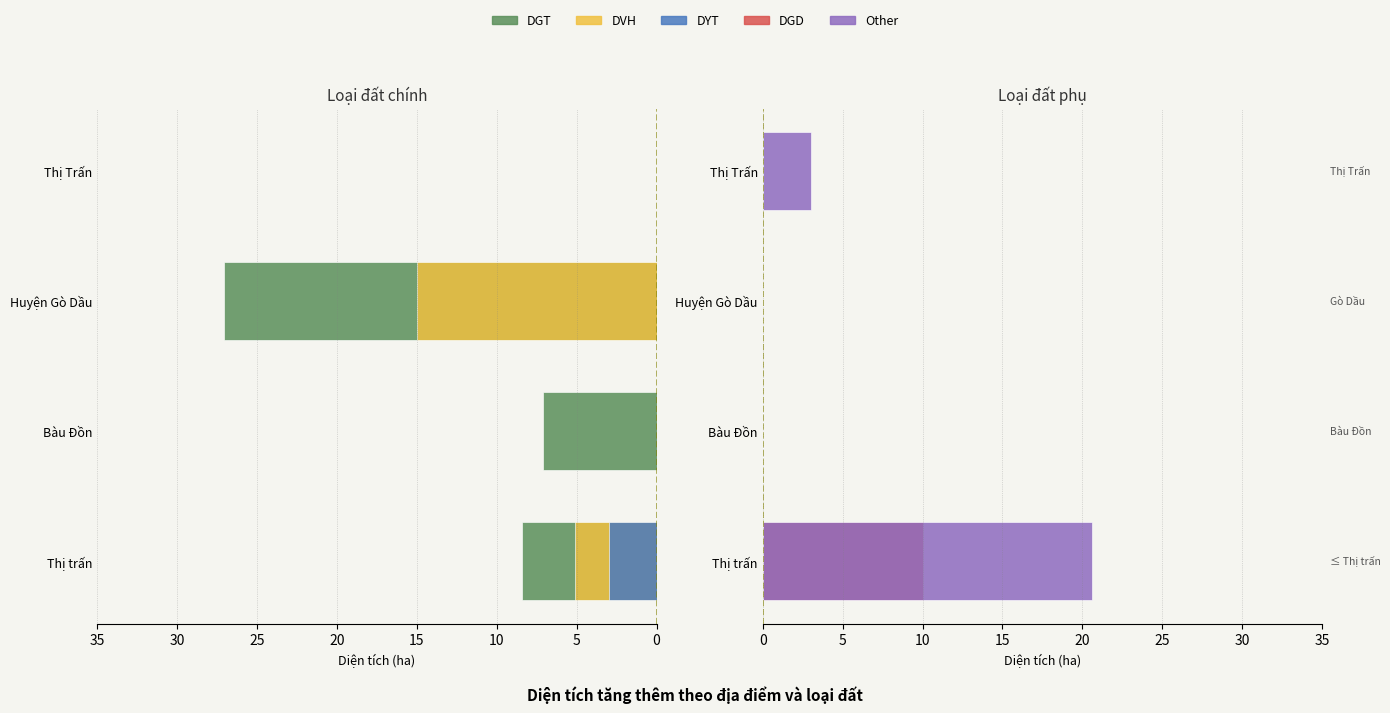

Count the number of data series in this chart.

5